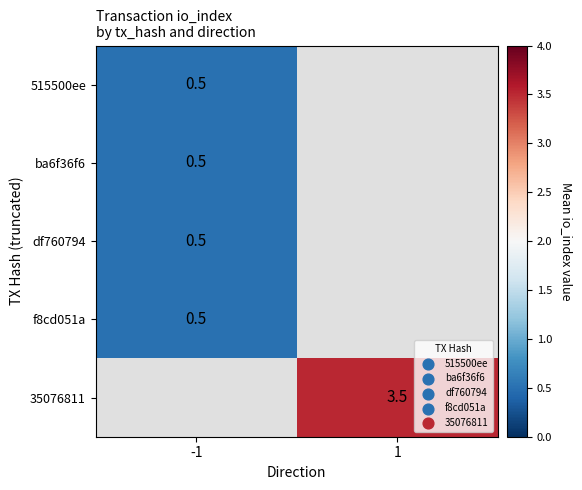

What is the smallest value displayed?

0.5